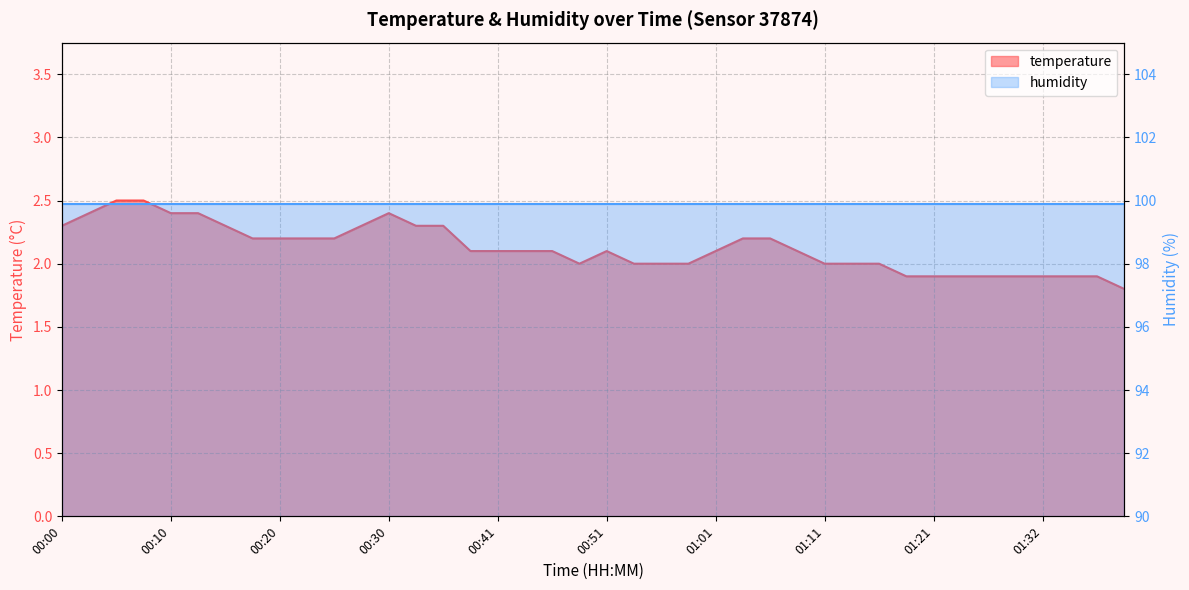

True or false: there are more than 0 points higher than both neighbors.

True